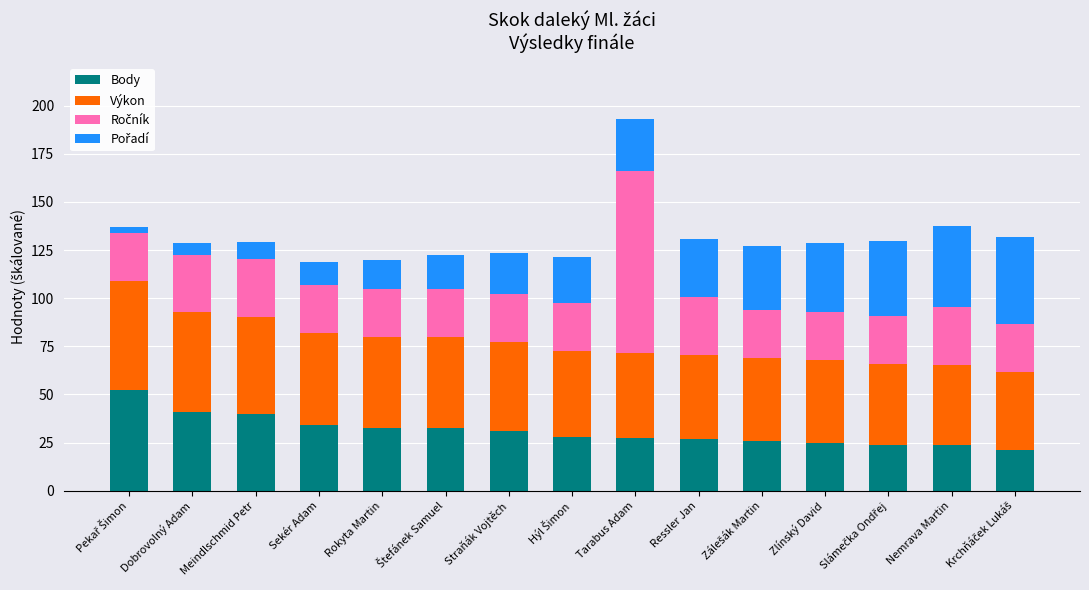

What is the difference between the maximum and minimum values in the Body series?

30.9